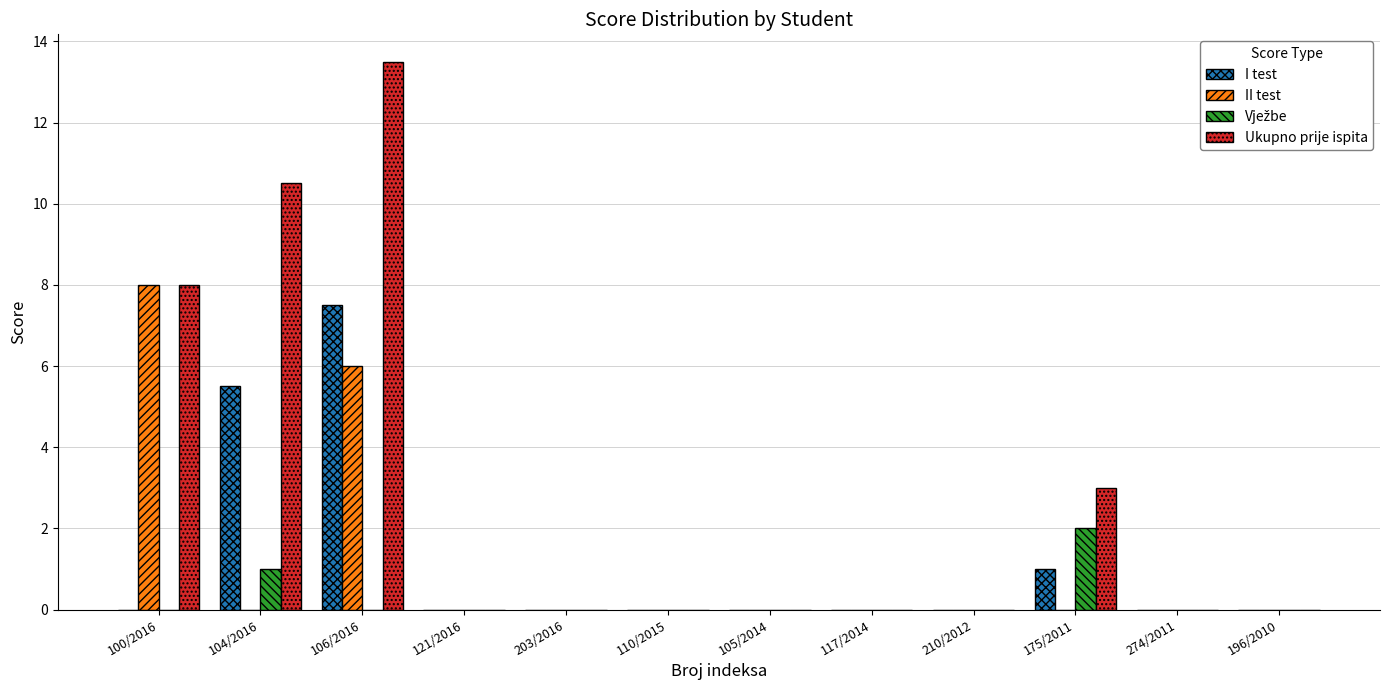

Between 117/2014 and 175/2011, which series saw the biggest shift?

Ukupno prije ispita